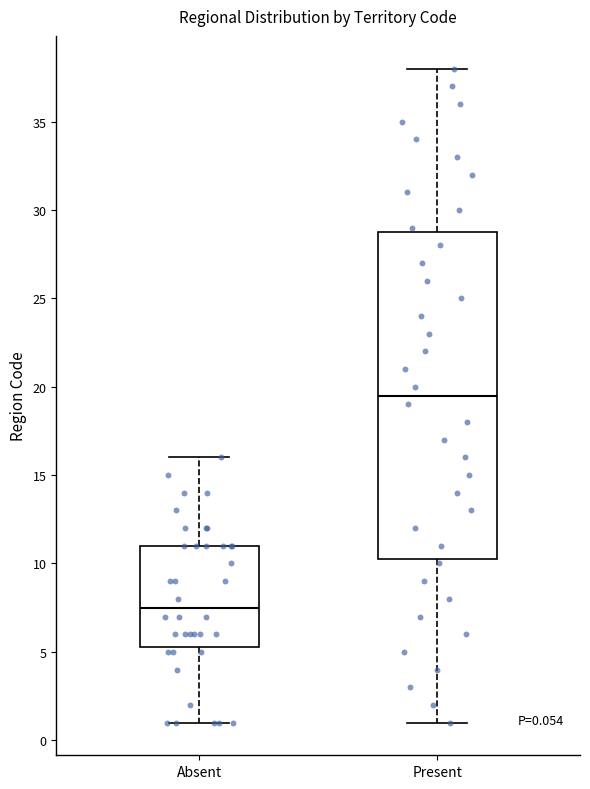

Comparing the boxes themselves (not the whiskers), which one is the tallest?

Present